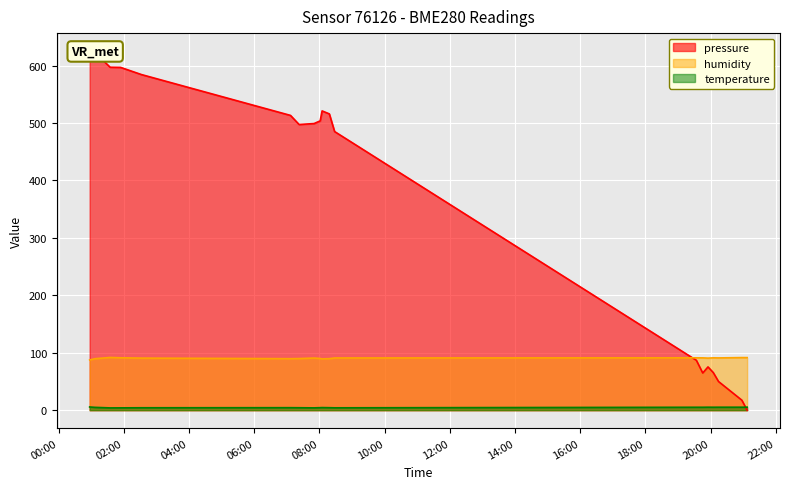

Between 2023-01-08T08:01:28 and 2023-01-08T20:05:00, which series saw the biggest shift?

pressure